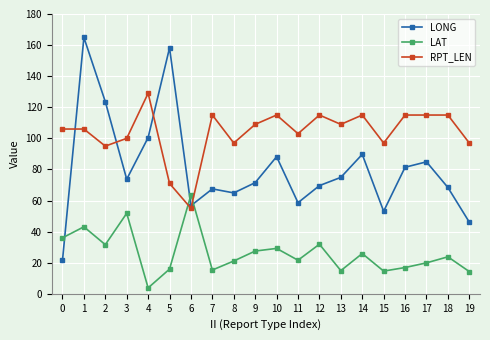

Rank the series by their maximum value, from lowest to highest.

LAT, RPT_LEN, LONG